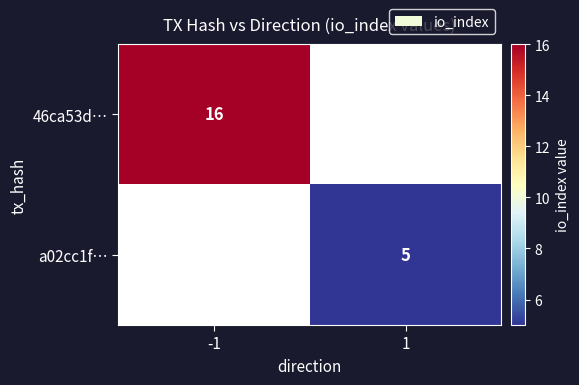

Is it true that 46ca53d… equals 16 at -1?

True